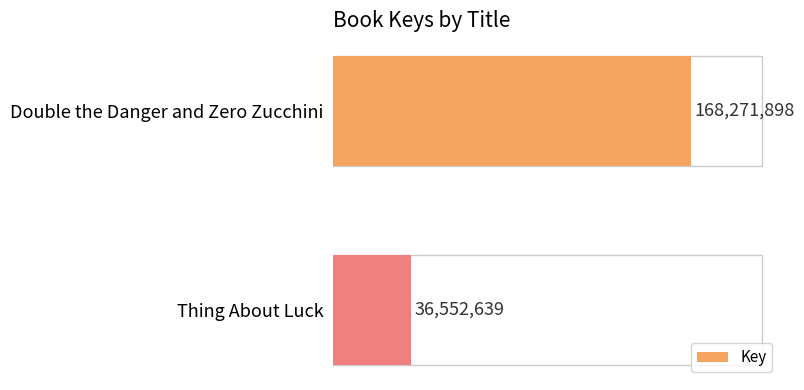

How many data points are less than 168271898?

1